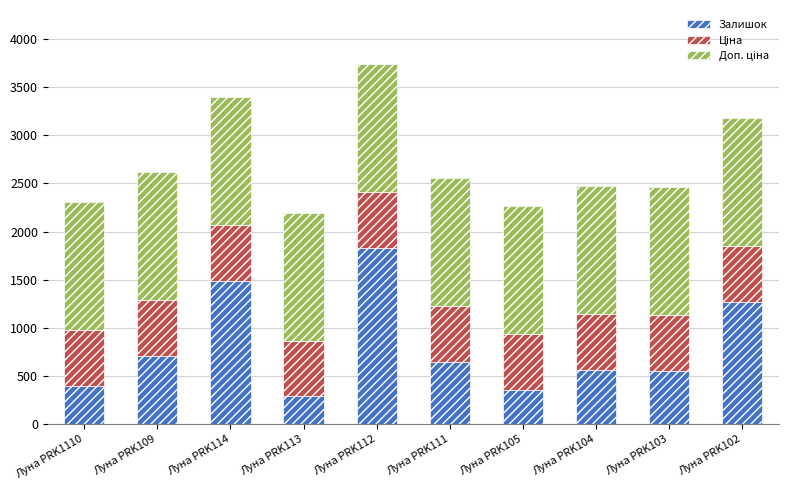

What is the average value of the Залишок series?

809.9